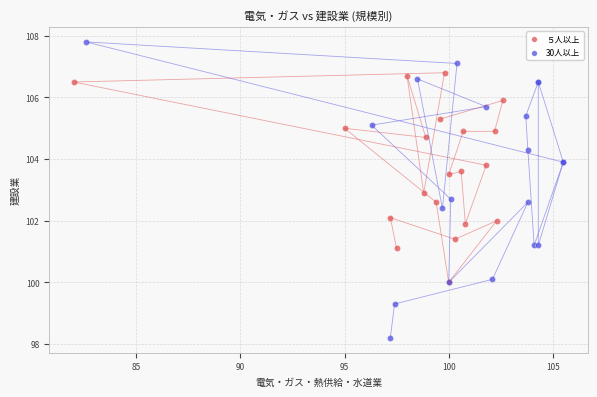

Which series has the largest Y range (max minus min)?

30人以上